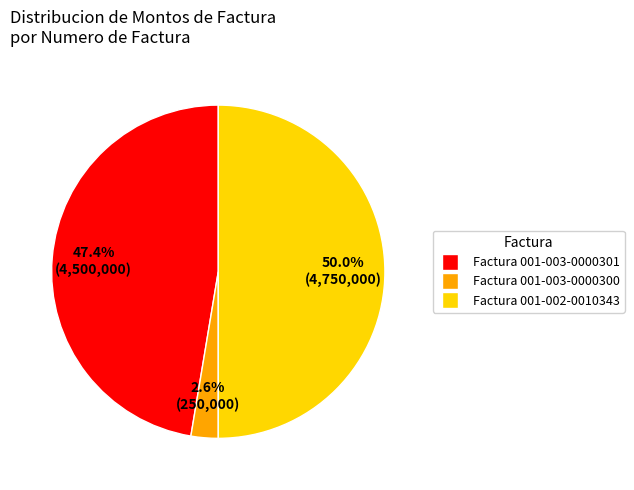

To the nearest percent, what is the difference between the Factura 001-003-0000301 and Factura 001-002-0010343 slice percentages?

3%